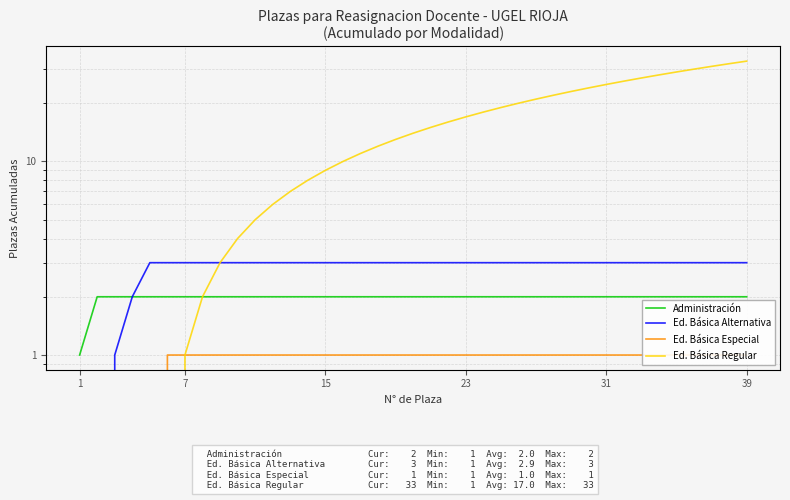

Which series has the largest range (max minus min)?

Ed. Básica Regular